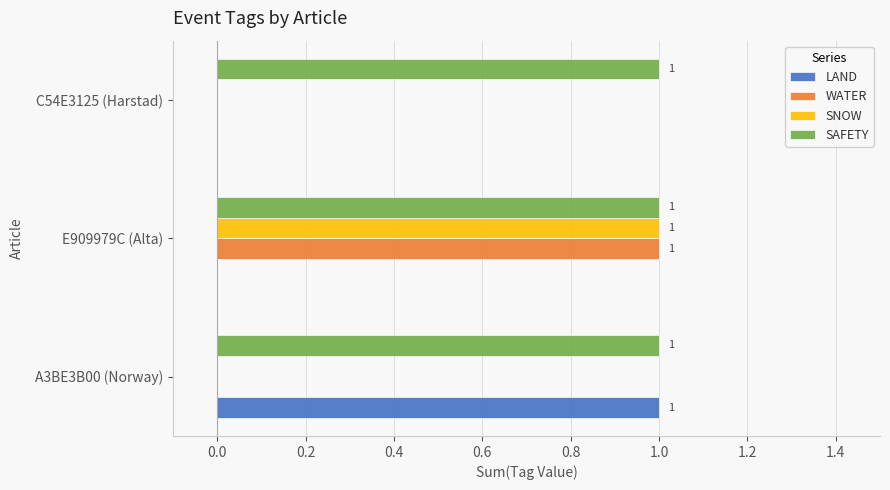

The value of SAFETY at C54E3125 (Harstad) is 2. True or false?

False